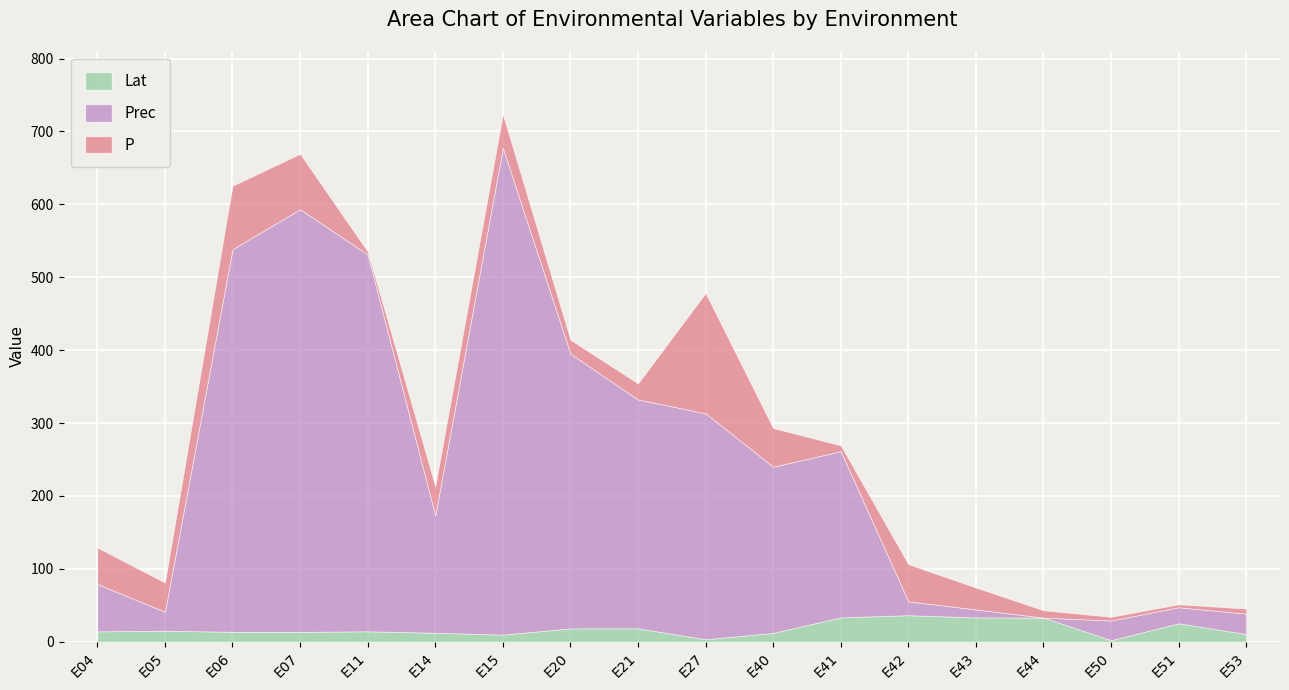

Reading left to right, transcribe all the data shown in this chart.

Lat: 14.1	15.0	13.5	13.4	14.2	12.2	9.6	18.2	18.3	3.3	12.0	33.3	36.3	33.2	33.0	2.0	25.2	10.4
Prec: 65.0	26.0	525.0	580.0	517.0	161.0	668.0	377.0	314.0	310.0	228.0	228.0	19.0	11.0	0.0	27.0	22.0	28.0
P: 50.0	40.0	87.0	76.0	4.0	40.0	46.0	19.0	22.0	165.0	53.0	8.0	51.0	30.0	10.0	5.0	4.0	7.0